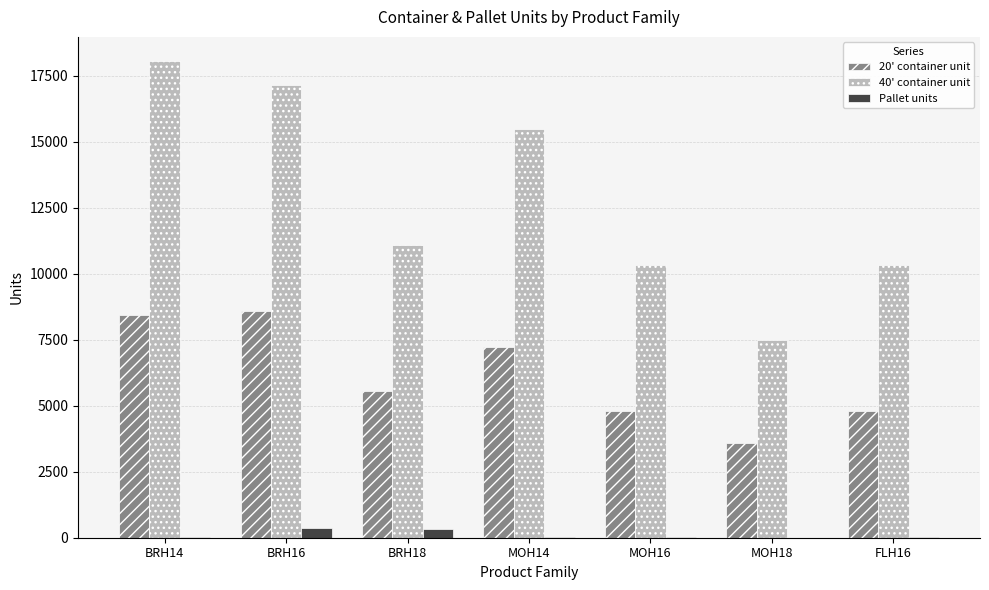

What is the maximum value shown in the chart?

18060